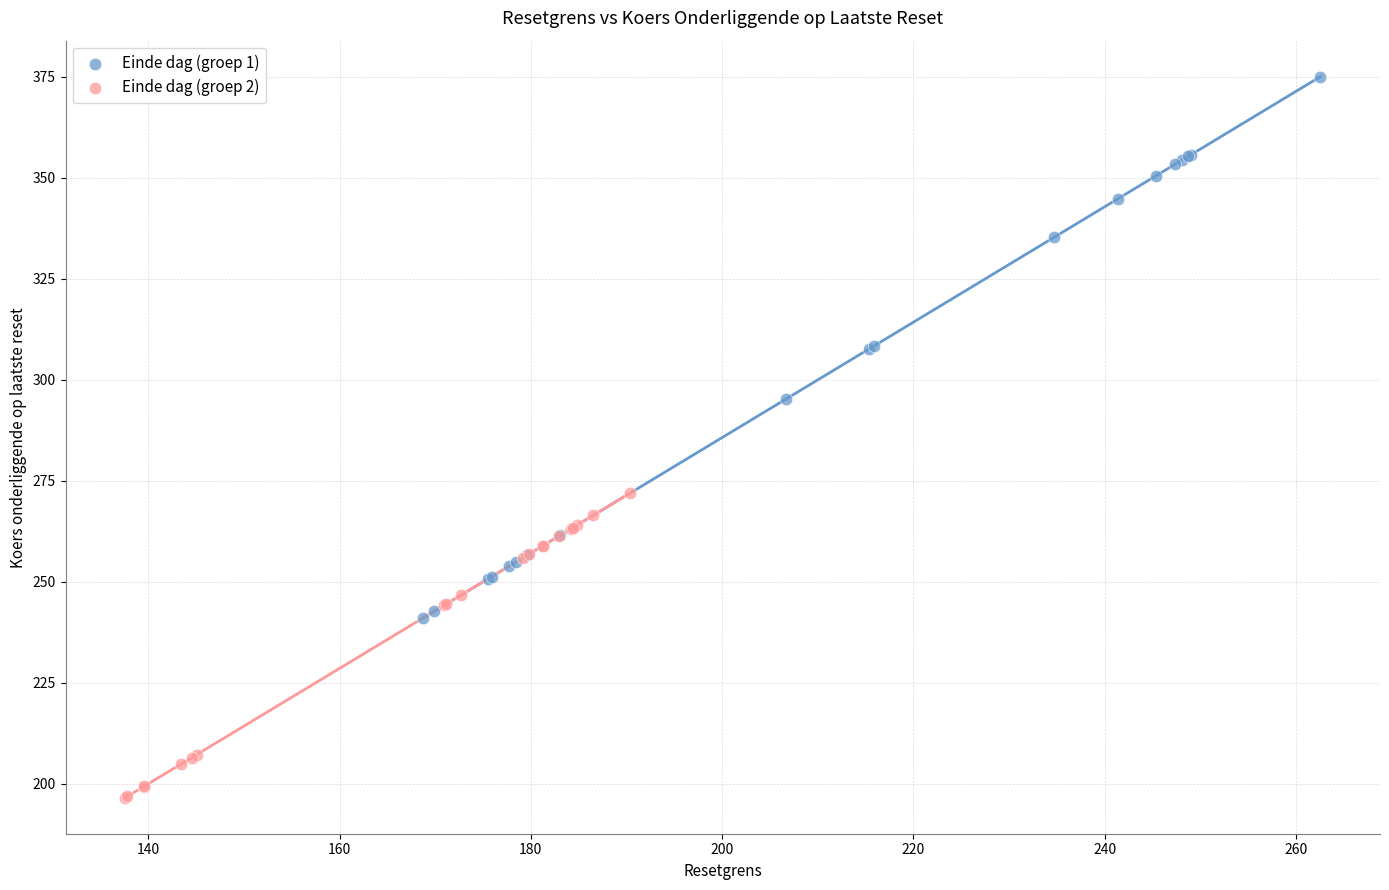

Which series has the largest Y range (max minus min)?

Einde dag (groep 1)